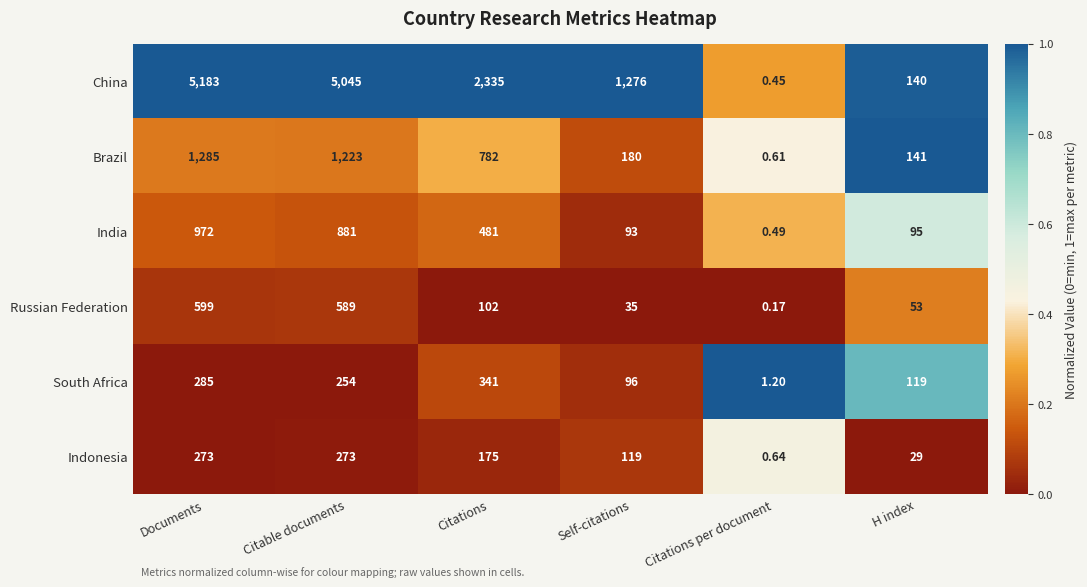

Which series has the widest spread of values?

China